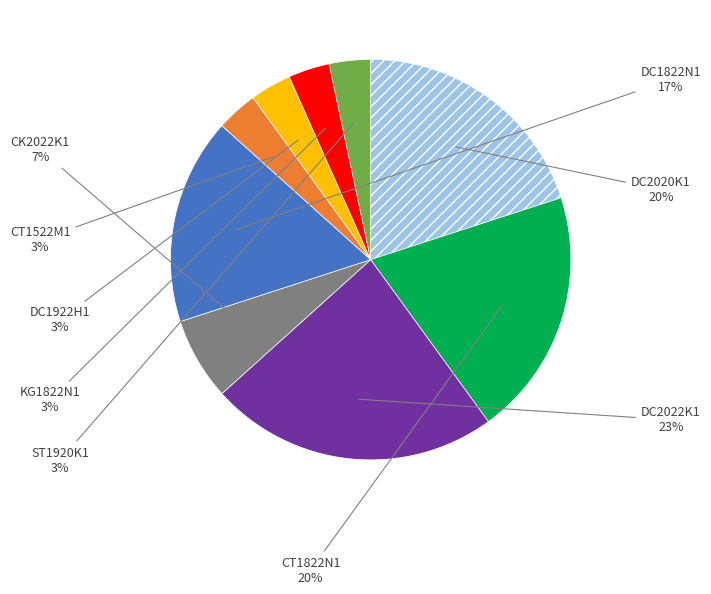

To the nearest percent, what is the difference between the largest and smallest slice percentages?

20%